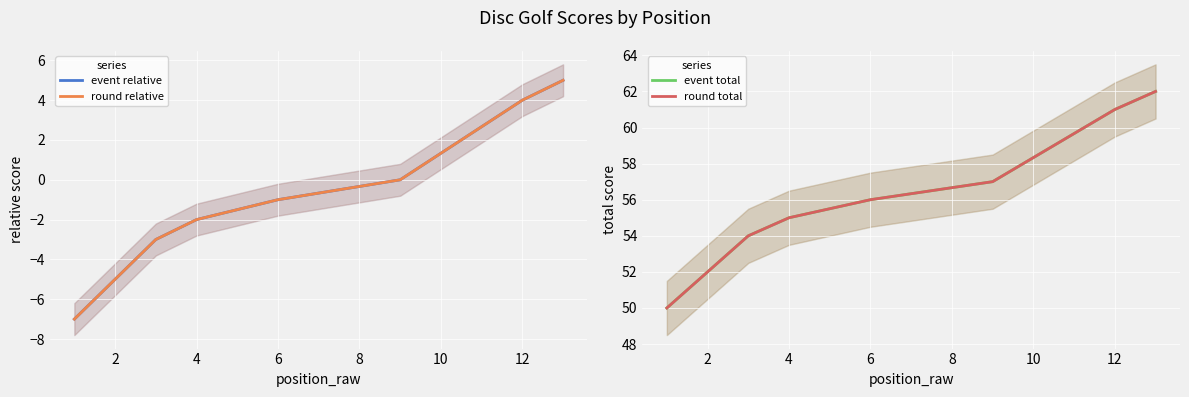

At 10, list the series in order from largest to smallest.

event total, round total, event relative, round relative